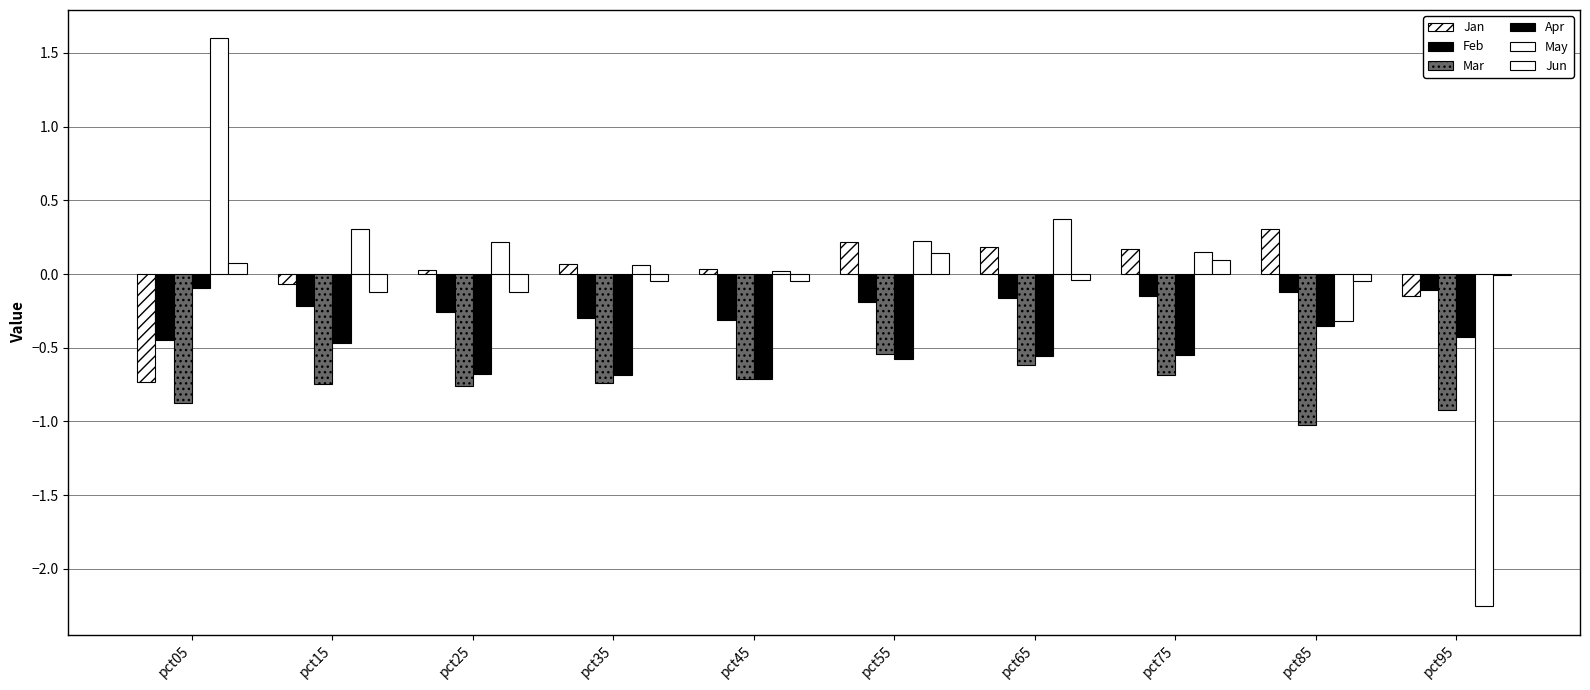

Reading left to right, list all the values displayed in this chart.

Jan: -0.7	-0.1	0.0	0.1	0.0	0.2	0.2	0.2	0.3	-0.2
Feb: -0.4	-0.2	-0.3	-0.3	-0.3	-0.2	-0.2	-0.1	-0.1	-0.1
Mar: -0.9	-0.7	-0.8	-0.7	-0.7	-0.5	-0.6	-0.7	-1.0	-0.9
Apr: -0.1	-0.5	-0.7	-0.7	-0.7	-0.6	-0.6	-0.5	-0.4	-0.4
May: 1.6	0.3	0.2	0.1	0.0	0.2	0.4	0.2	-0.3	-2.3
Jun: 0.1	-0.1	-0.1	-0.0	-0.0	0.1	-0.0	0.1	-0.0	-0.0